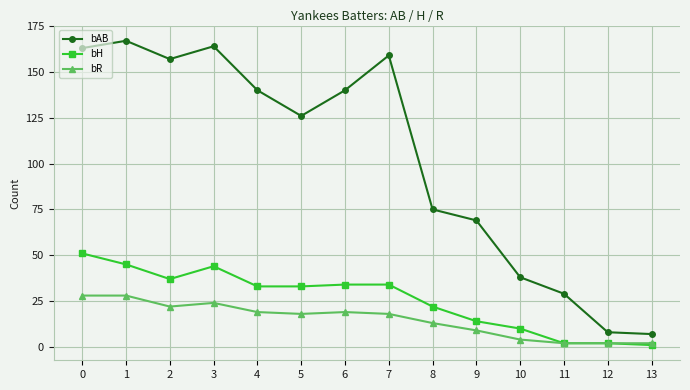

Which series has the largest range (max minus min)?

bAB